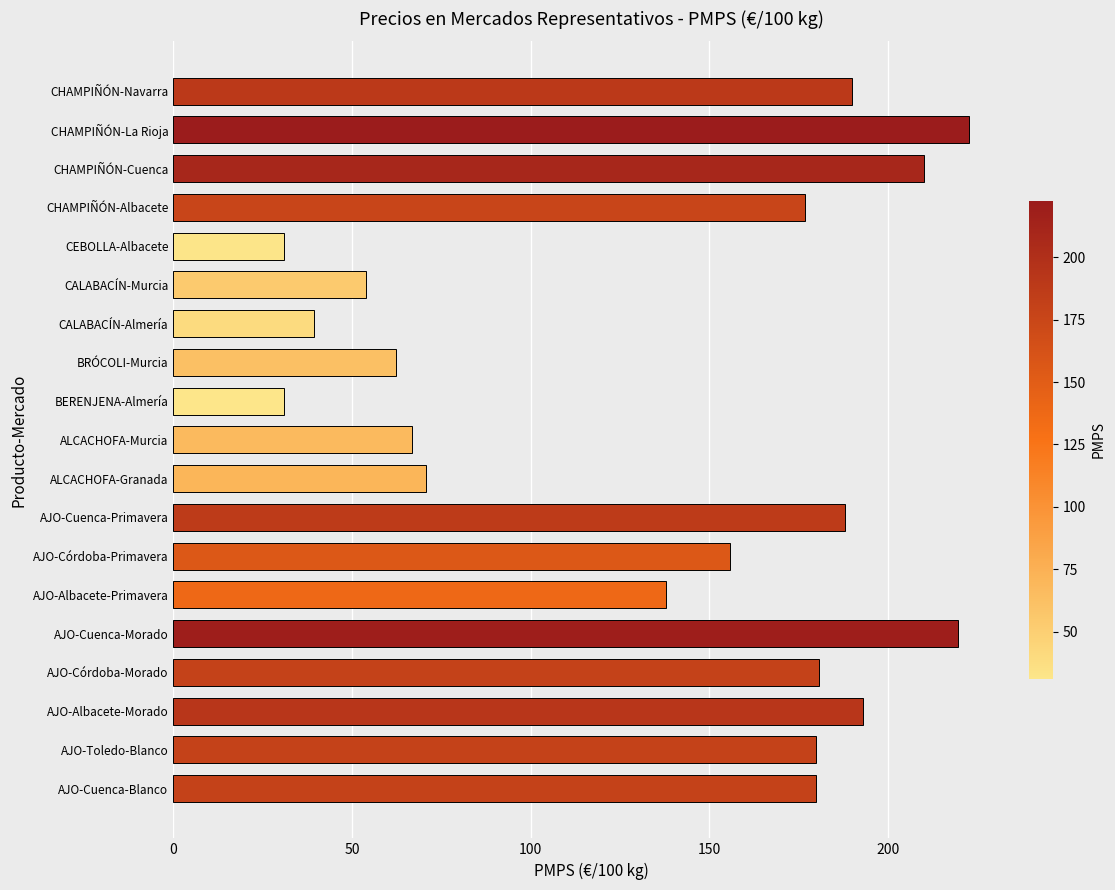

Between BRÓCOLI-Murcia and AJO-Cuenca-Primavera, which is larger?

AJO-Cuenca-Primavera